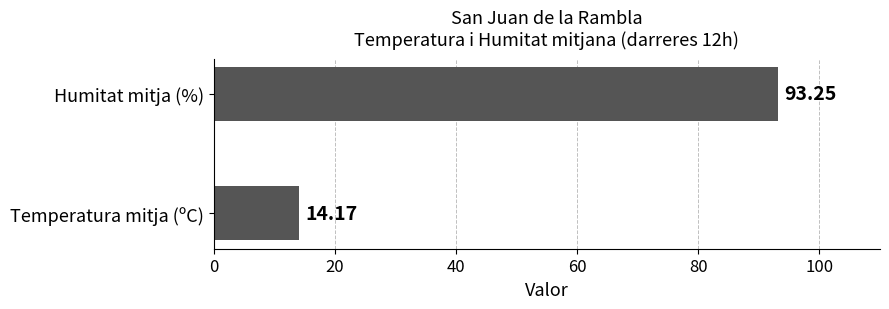

What is the change in value from Temperatura mitja (ºC) to Humitat mitja (%)?

+79.1